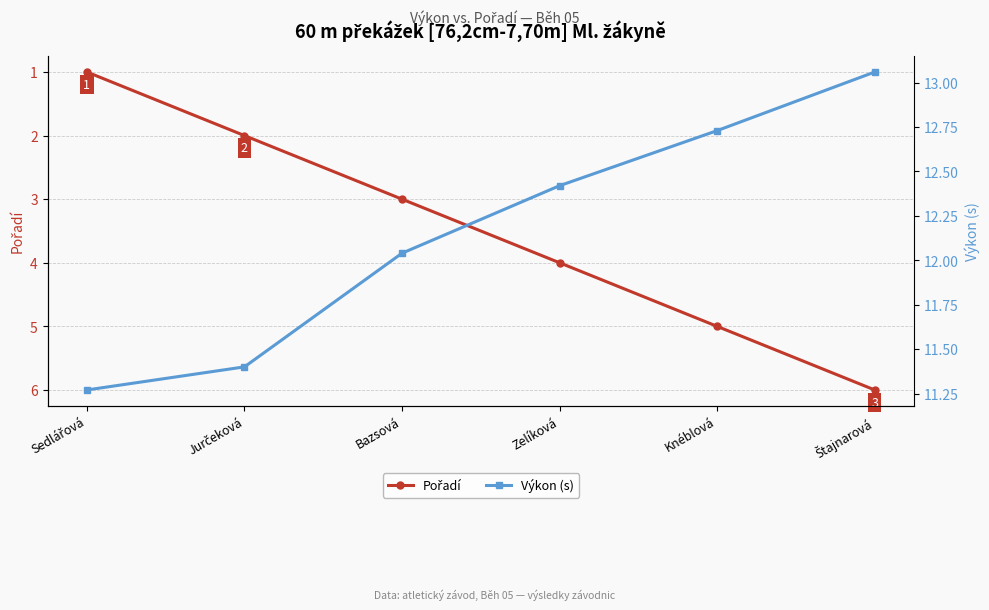

What is the value of the Pořadí point at the 2nd from the left?

2.0